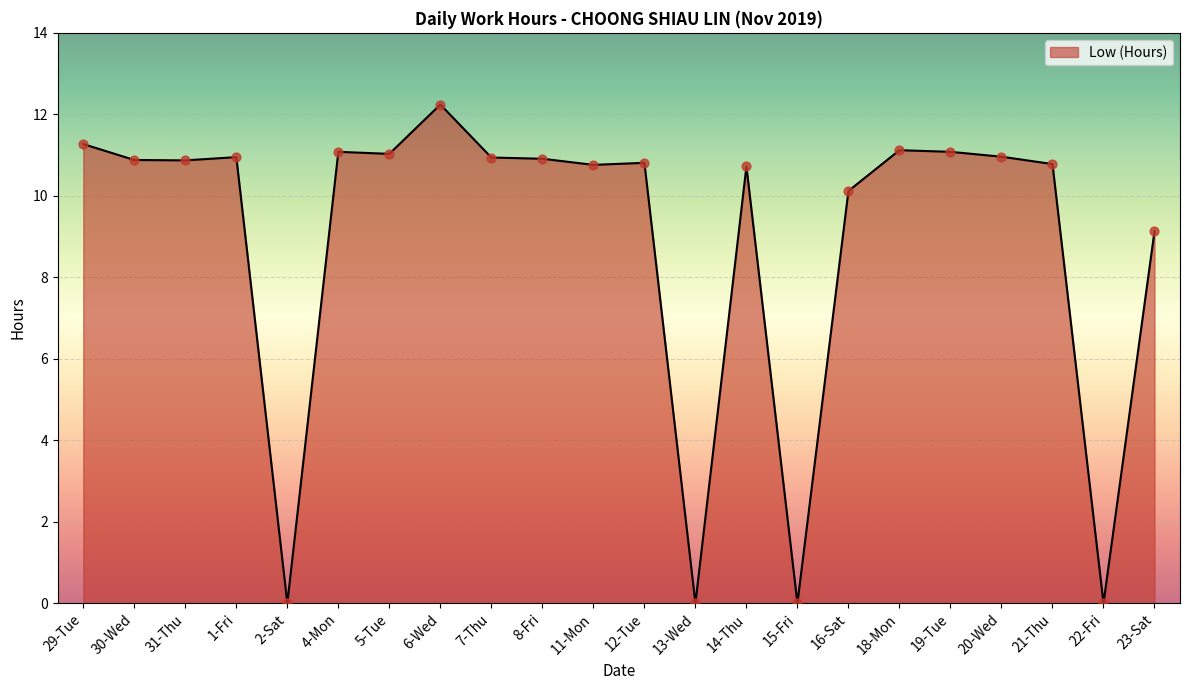

What is the change in value from 4-Mon to 13-Wed?

-11.1